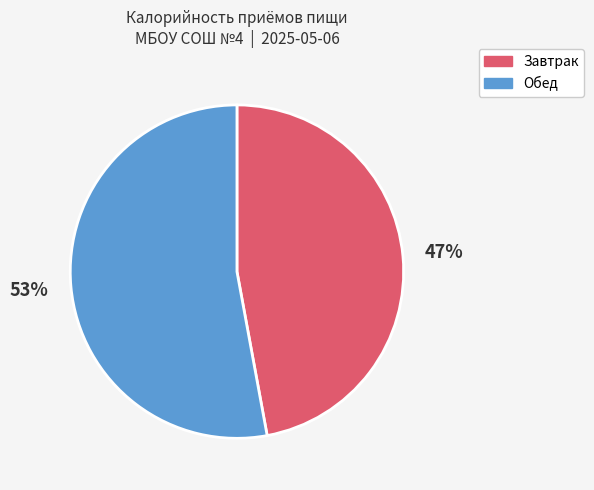

To the nearest percent, what is the difference between the Завтрак and Обед slice percentages?

6%